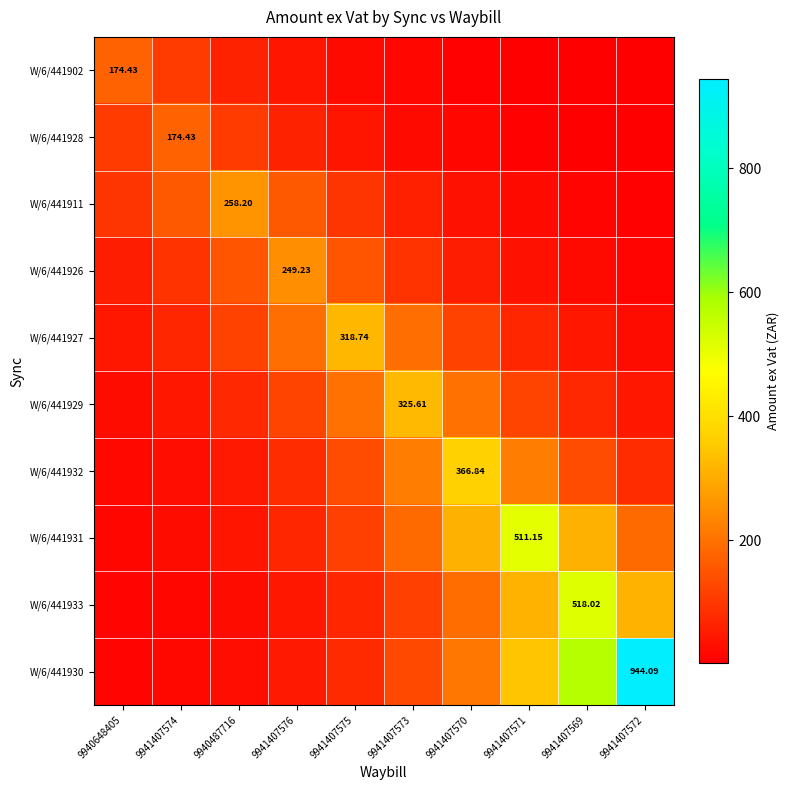

At which label is W/6/441929 closest to 176?

9941407575